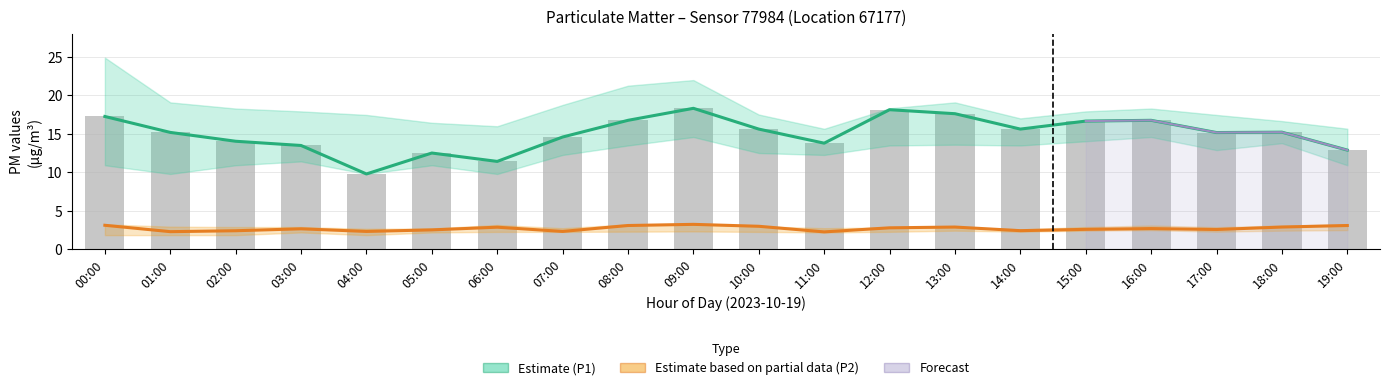

Reading left to right, transcribe all the data shown in this chart.

Estimate (P1): 00:00=17.3	01:00=15.2	02:00=14.1	03:00=13.5	04:00=9.8	05:00=12.5	06:00=11.4	07:00=14.6	08:00=16.8	09:00=18.3	10:00=15.6	11:00=13.8	12:00=18.1	13:00=17.6	14:00=15.6	15:00=16.7	16:00=16.8	17:00=15.2	18:00=15.2	19:00=12.9
Estimate based on partial data (P2): 00:00=3.1	01:00=2.3	02:00=2.4	03:00=2.7	04:00=2.3	05:00=2.5	06:00=2.9	07:00=2.3	08:00=3.1	09:00=3.2	10:00=3.0	11:00=2.3	12:00=2.8	13:00=2.9	14:00=2.4	15:00=2.6	16:00=2.7	17:00=2.6	18:00=2.9	19:00=3.1